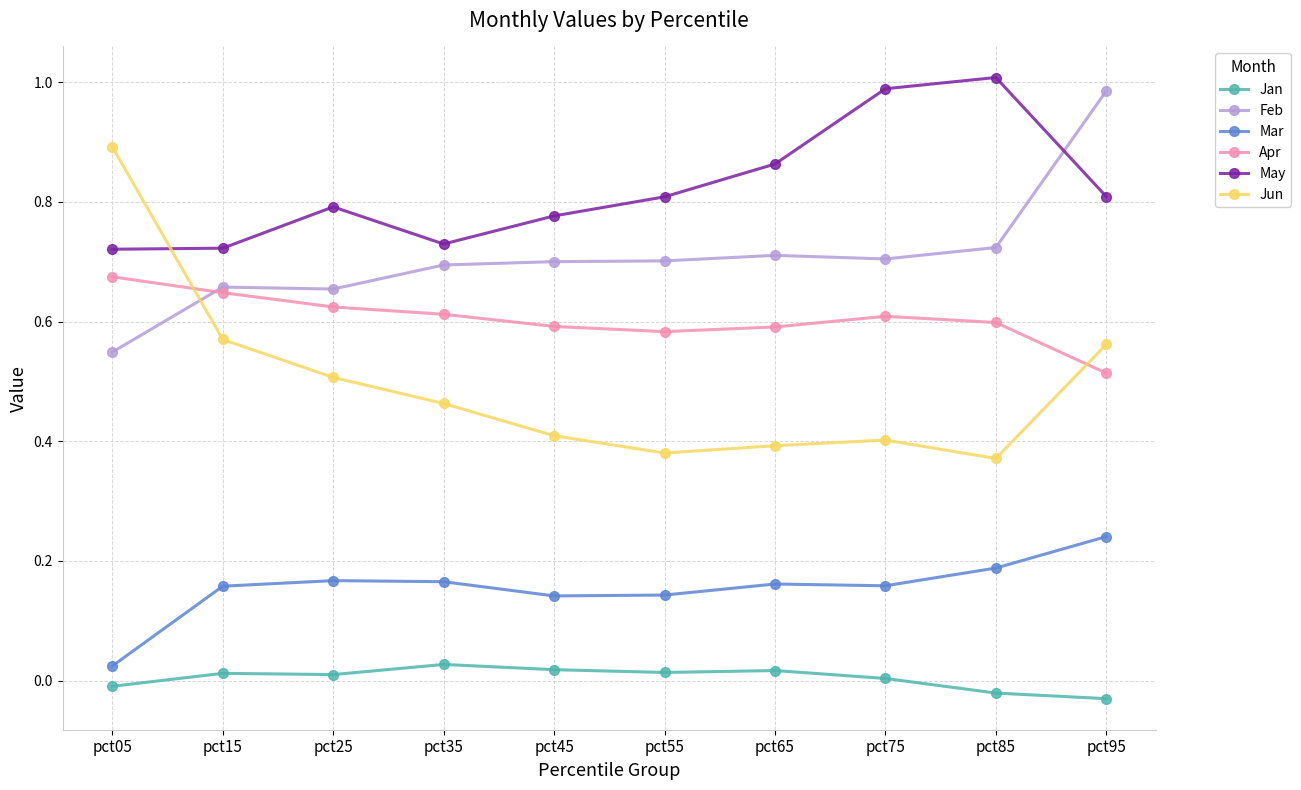

The value of Jan at pct05 is -0.0. True or false?

True